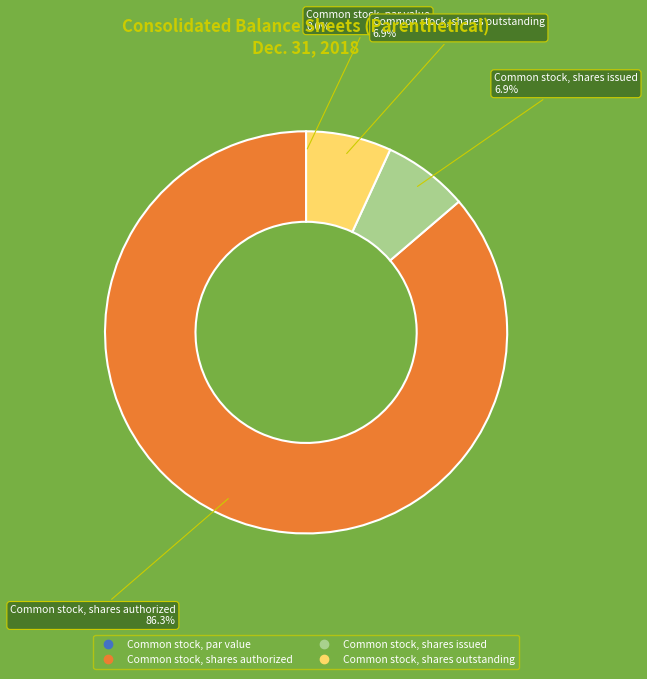

Approximately how many times larger is the value at Common stock, shares outstanding compared to Common stock, shares issued?

1.0